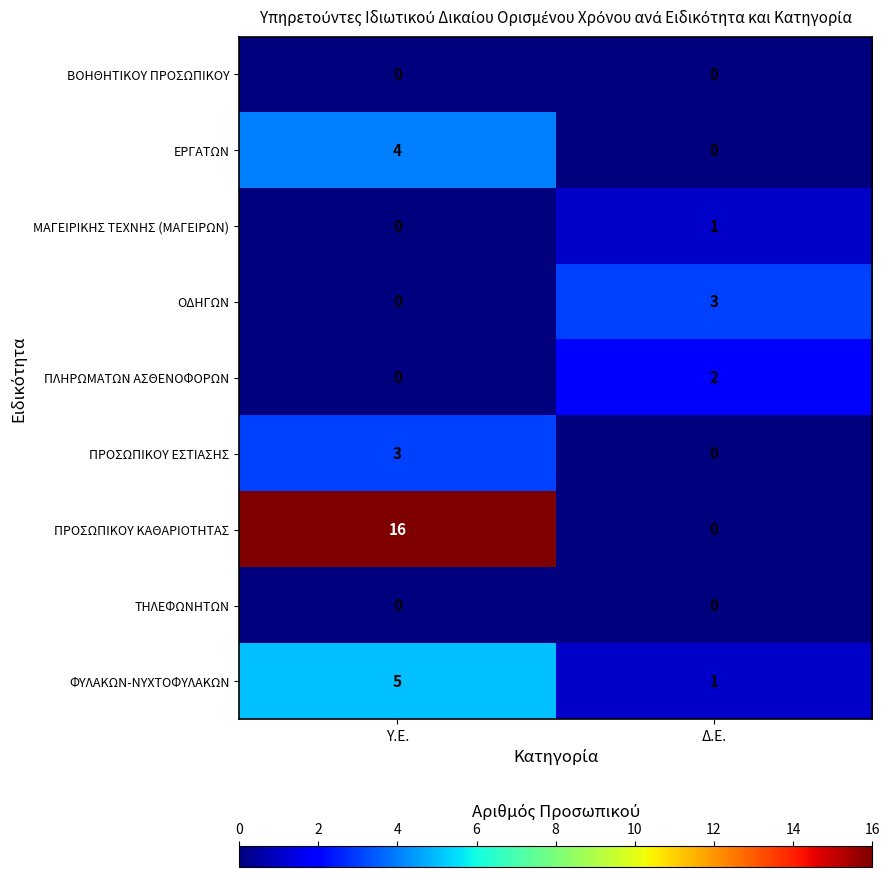

At which category is the sum across all series the highest?

Υ.Ε.